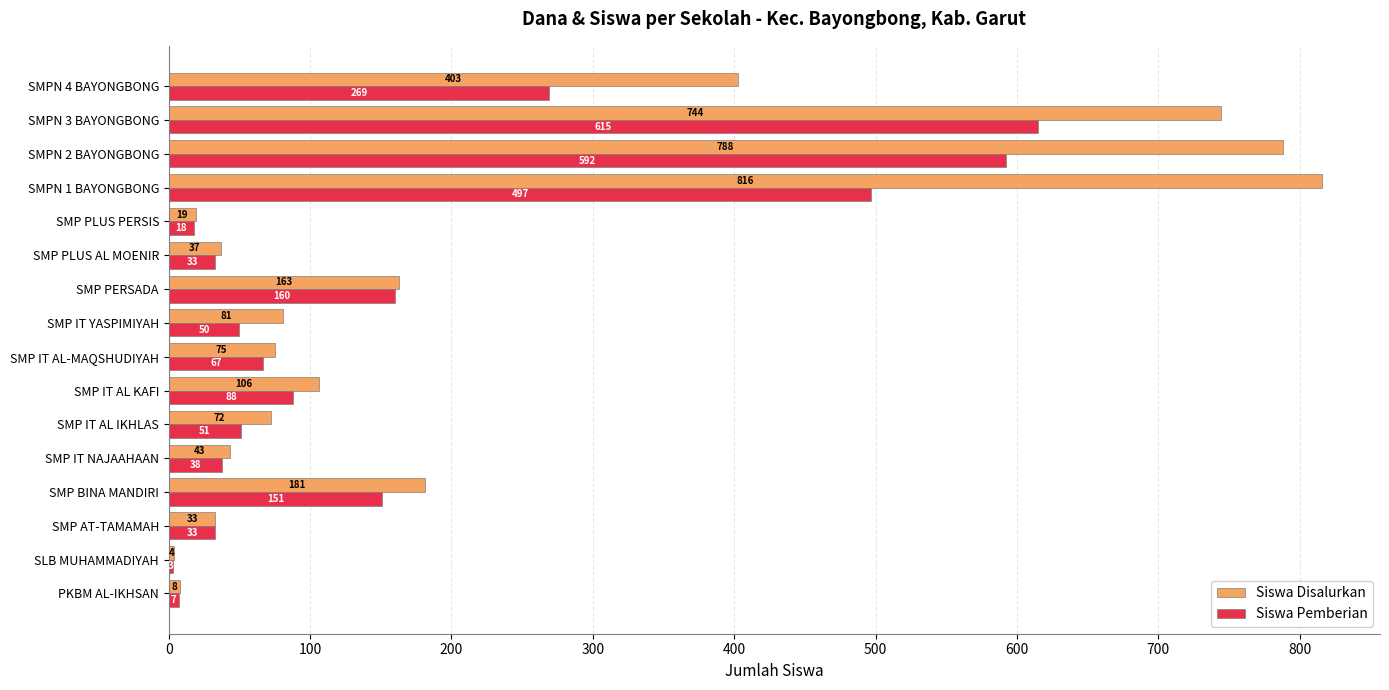

Which category has the lowest value in the Siswa Disalurkan series?

SLB MUHAMMADIYAH